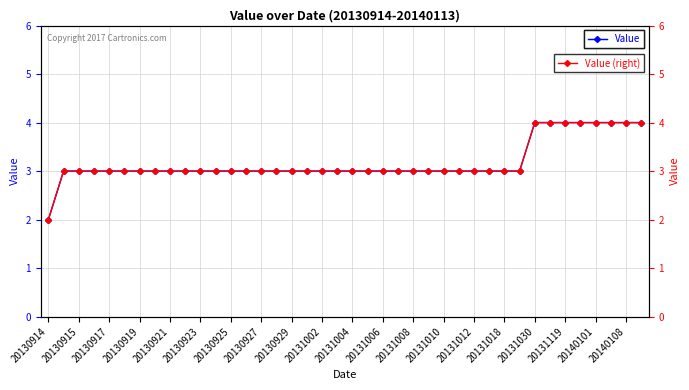

What is the value of the Value (right) point at the 1st from the left?

2